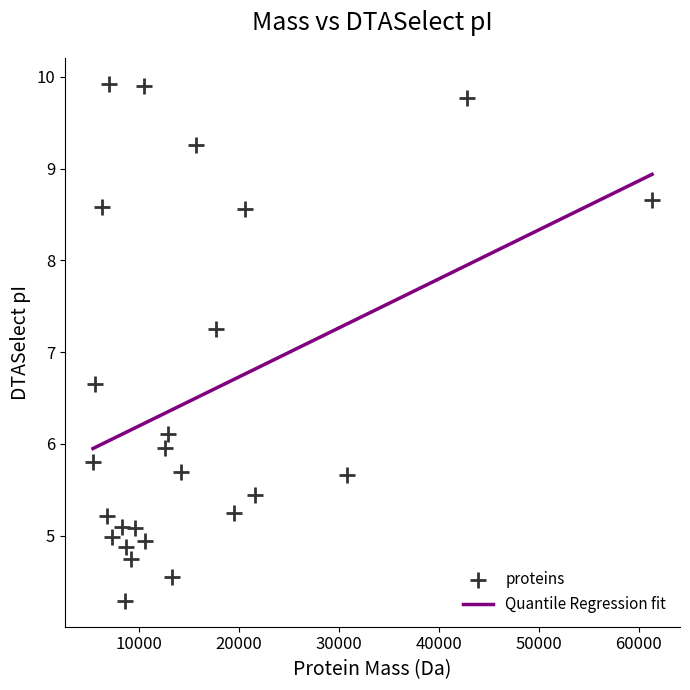

What Y value in the scatter plot is closest to 7?

7.2